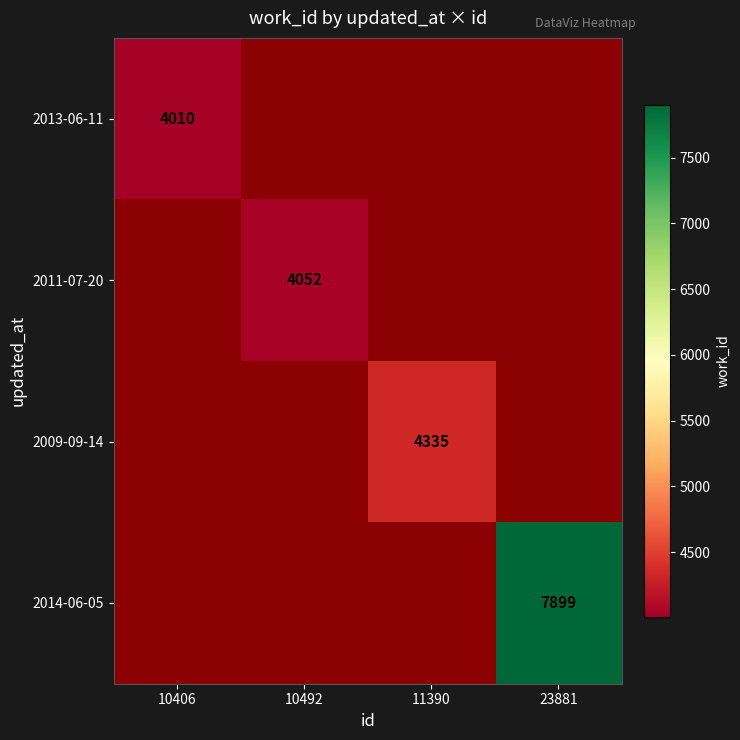

Is it true that 2011-07-20 equals 1947 at 10492?

False